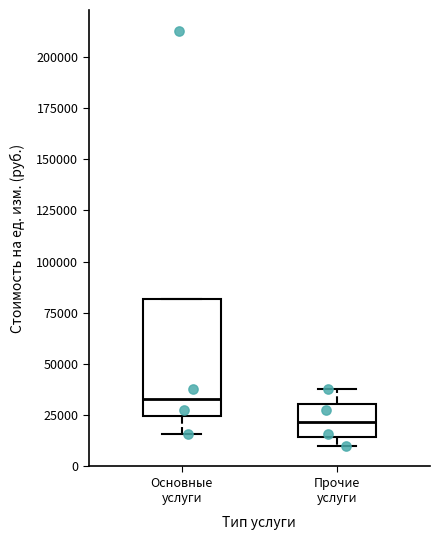

Reading left to right, read every box against the y-axis: the position of its median line, the range the box covers, and the ends of its whiskers. The values are not printed on the chart, so give them approximately, as read against the axis.

Основные услуги: median 35000, box 25000 to 80000, whiskers 15000 to 80000
Прочие услуги: median 20000, box 15000 to 30000, whiskers 10000 to 40000